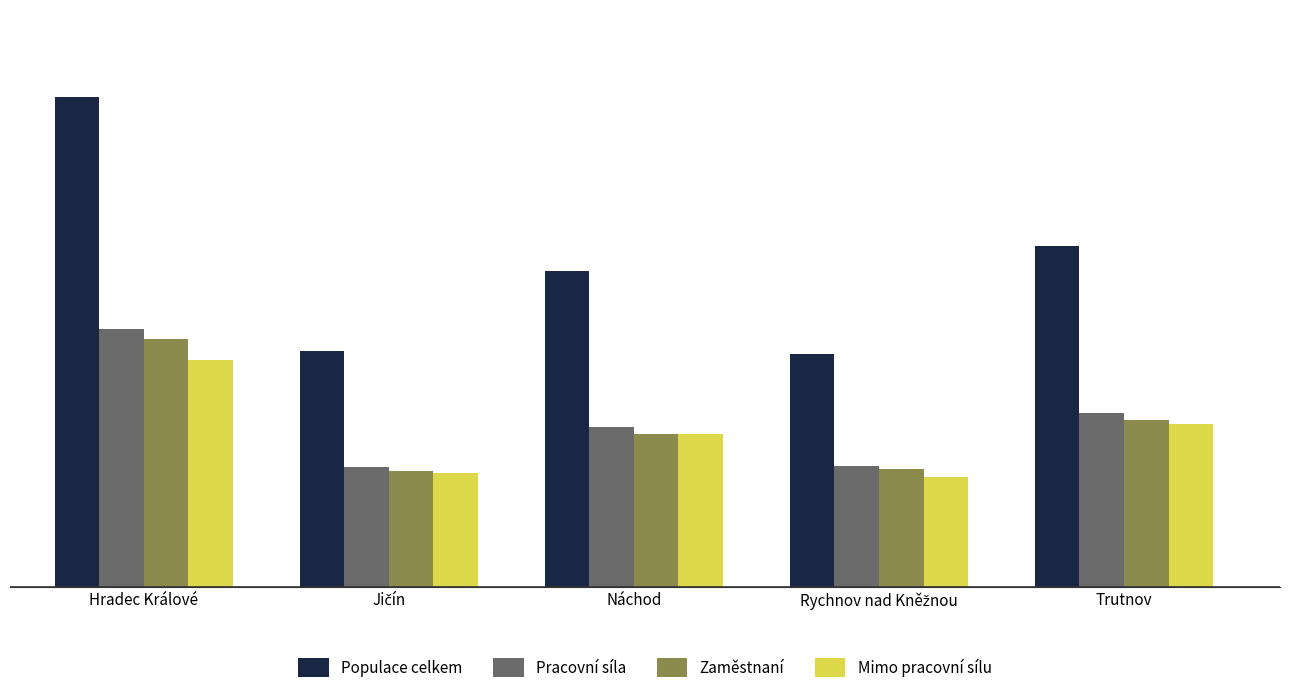

What are all the series names shown in the legend?

Populace celkem, Pracovní síla, Zaměstnaní, Mimo pracovní sílu